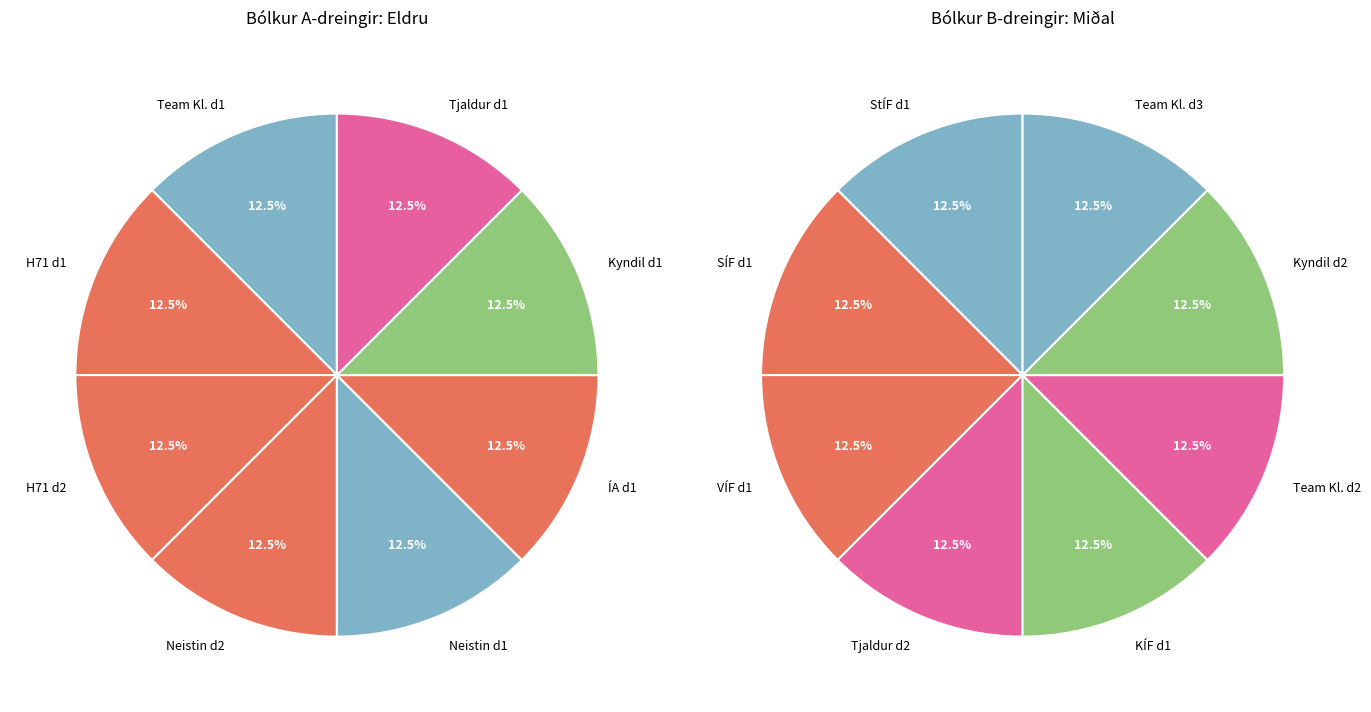

How many segments does this pie chart have?

8